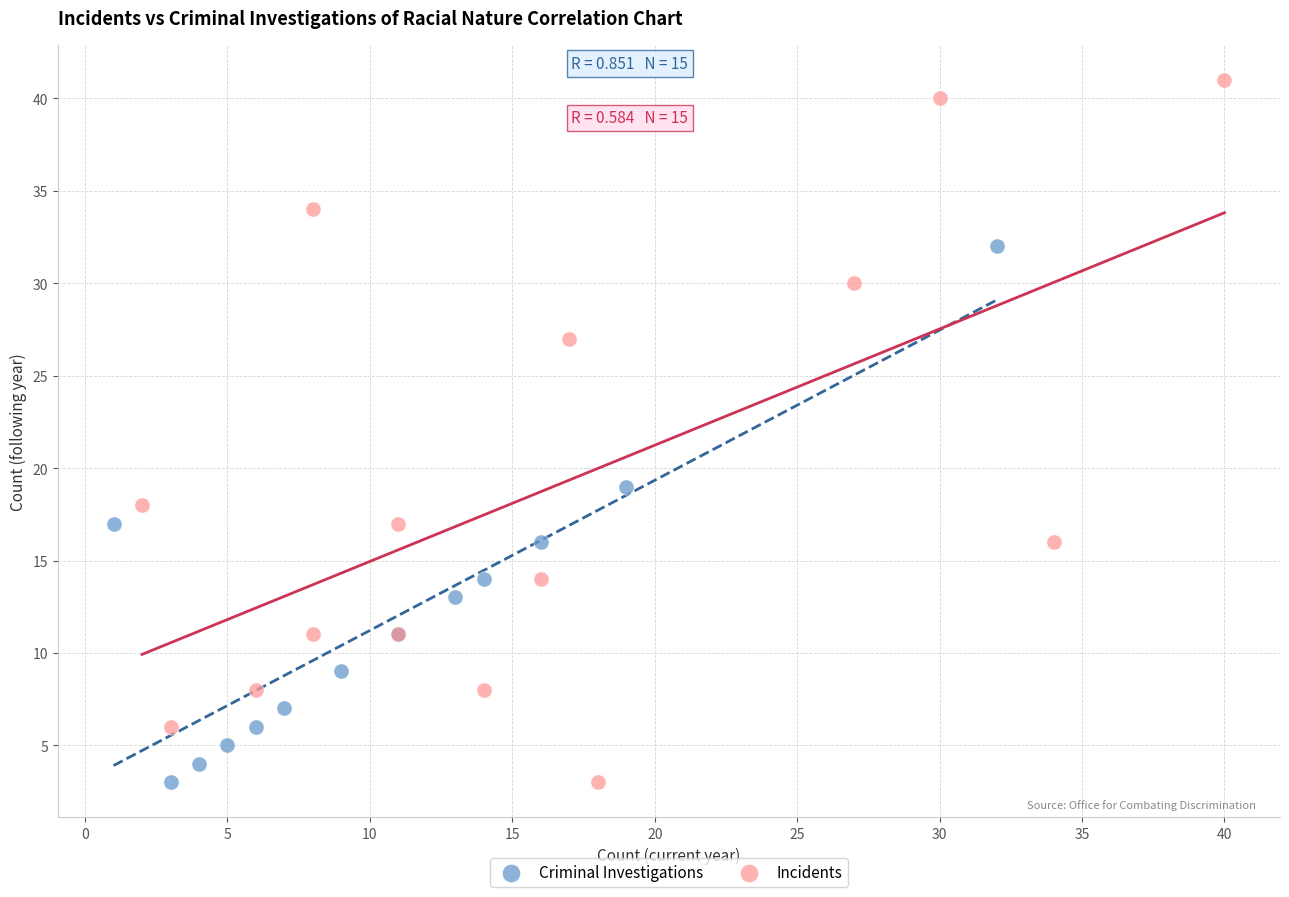

What are all the series names shown in the legend?

Criminal Investigations, Incidents